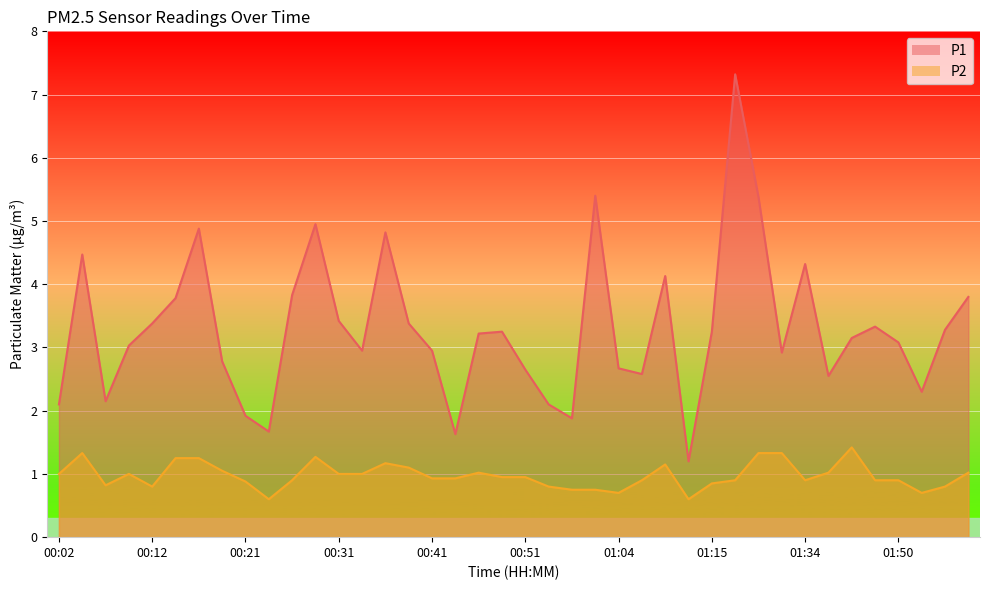

Rank the series by their average value, from highest to lowest.

P1, P2